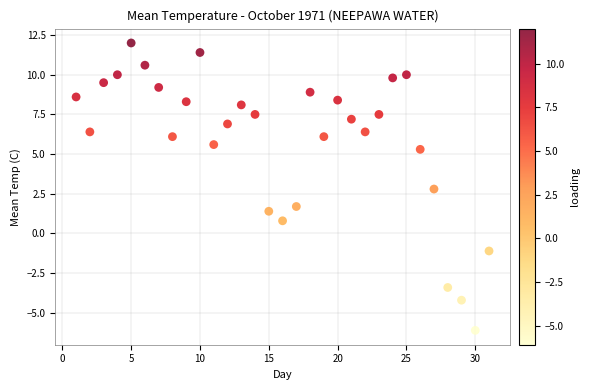

What Y value in the scatter plot is closest to 2?

1.7